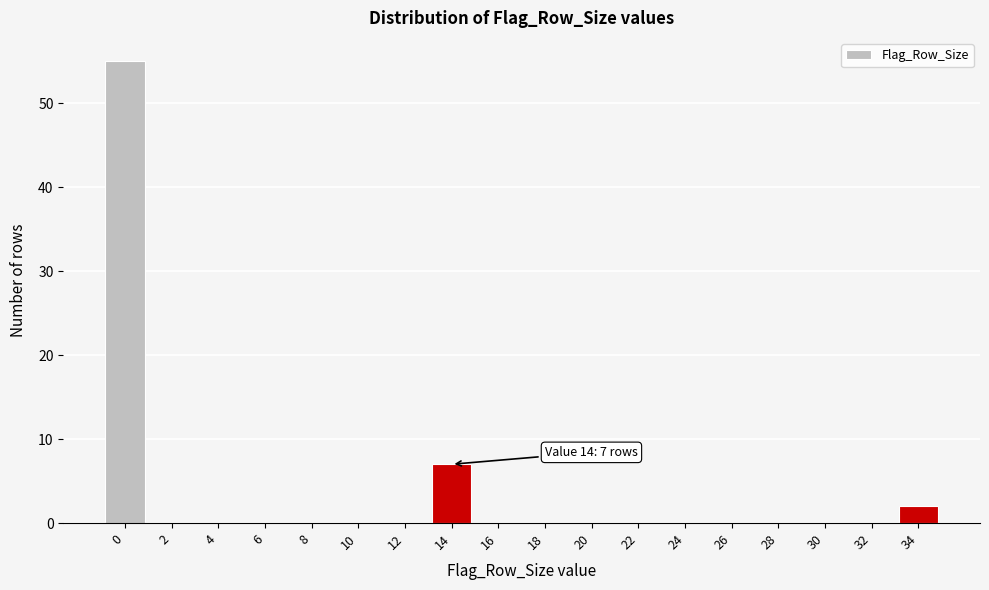

Reading left to right, what are all the values shown in this chart?

0=55	2=0	4=0	6=0	8=0	10=0	12=0	14=7	16=0	18=0	20=0	22=0	24=0	26=0	28=0	30=0	32=0	34=2